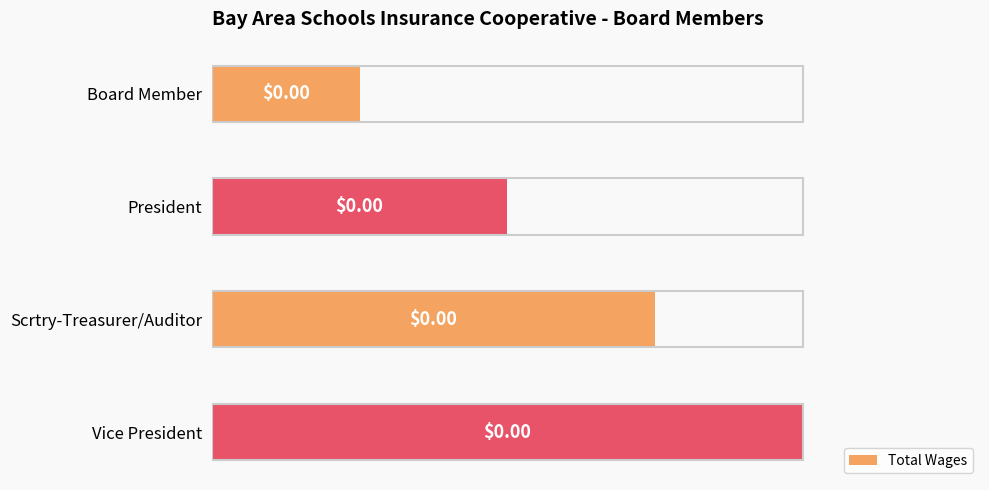

Rank the categories by value from lowest to highest.

Board Member, President, Scrtry-Treasurer/Auditor, Vice President